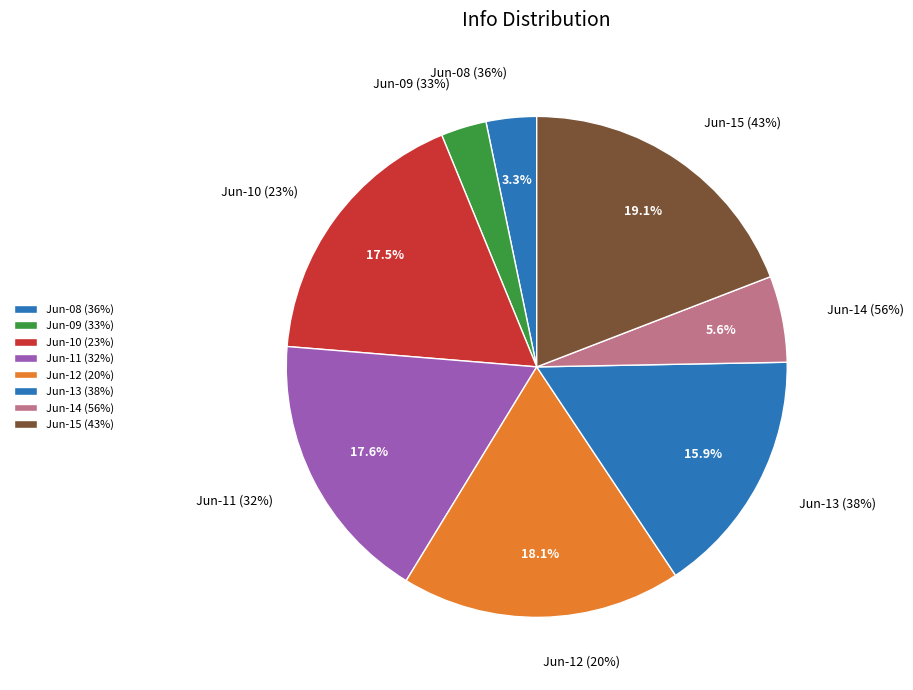

To the nearest percent, what percentage of the pie is 23?

18%